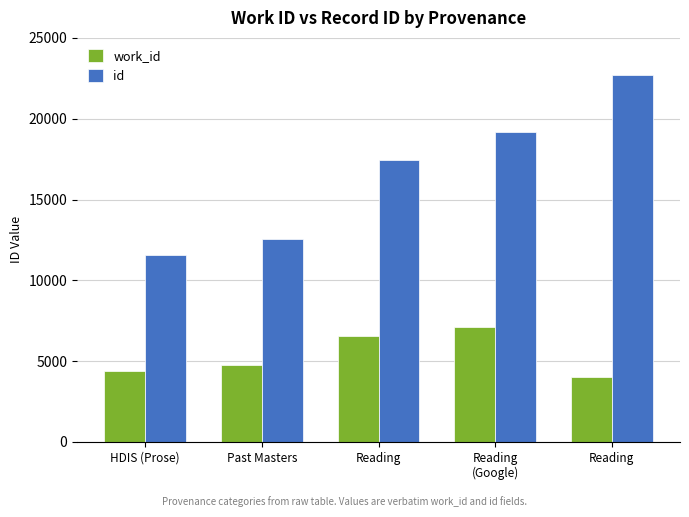

Count the number of categories in the chart.

5